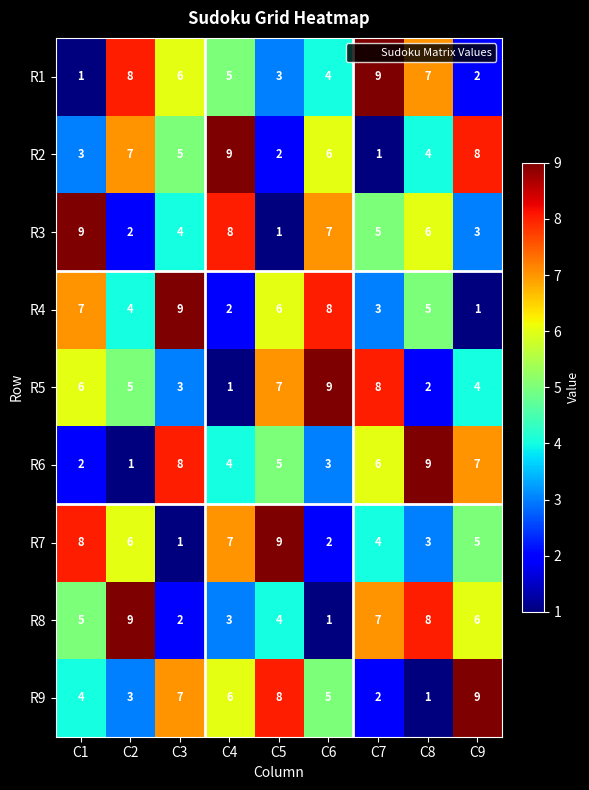

Where does the R1 series first go above 5?

C2